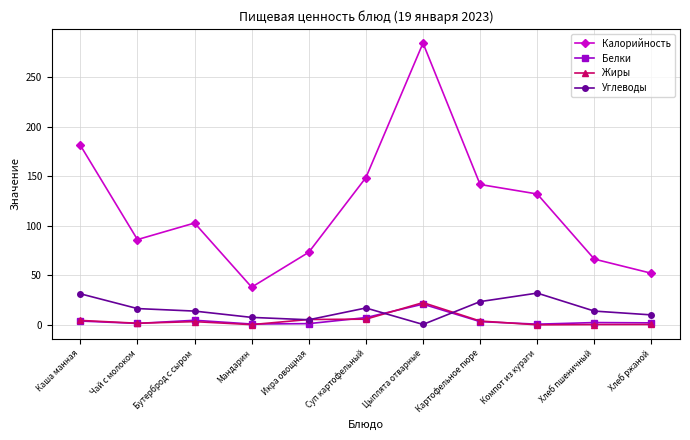

Where does the Калорийность series first go above 102?

Каша манная